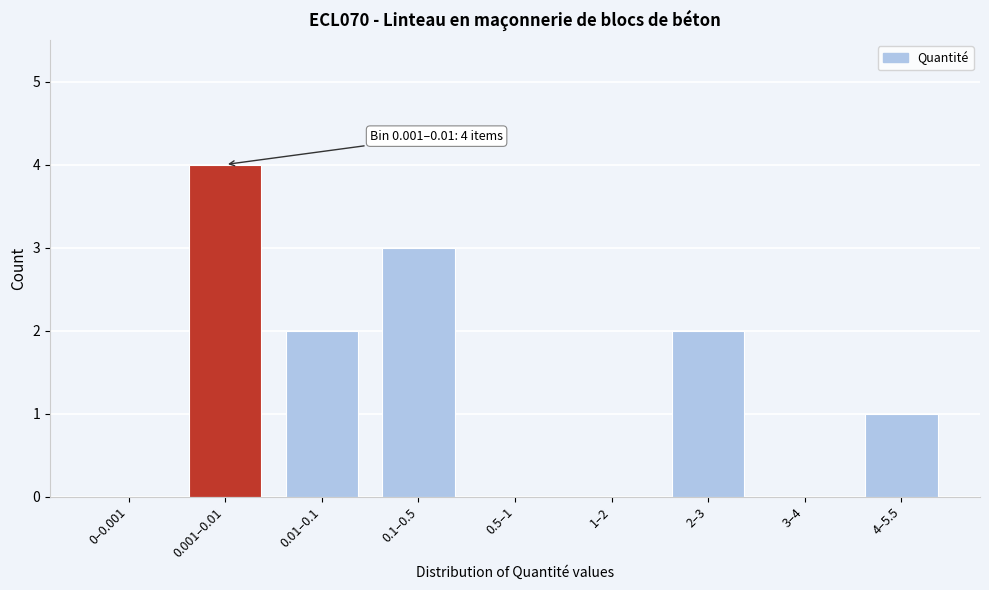

Reading left to right, list all the values displayed in this chart.

0–0.001=0	0.001–0.01=4	0.01–0.1=2	0.1–0.5=3	0.5–1=0	1–2=0	2–3=2	3–4=0	4–5.5=1